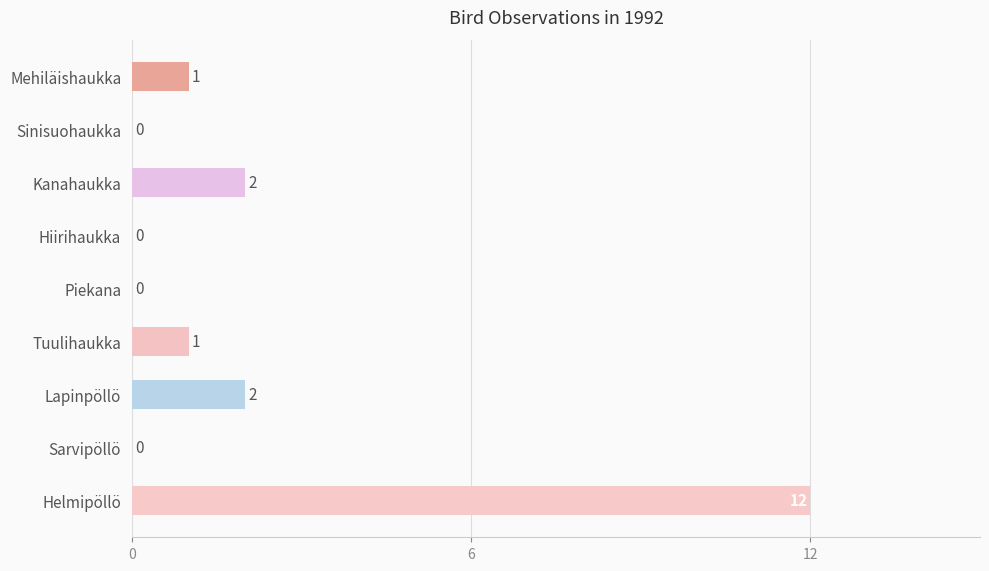

How many positive values are there?

5